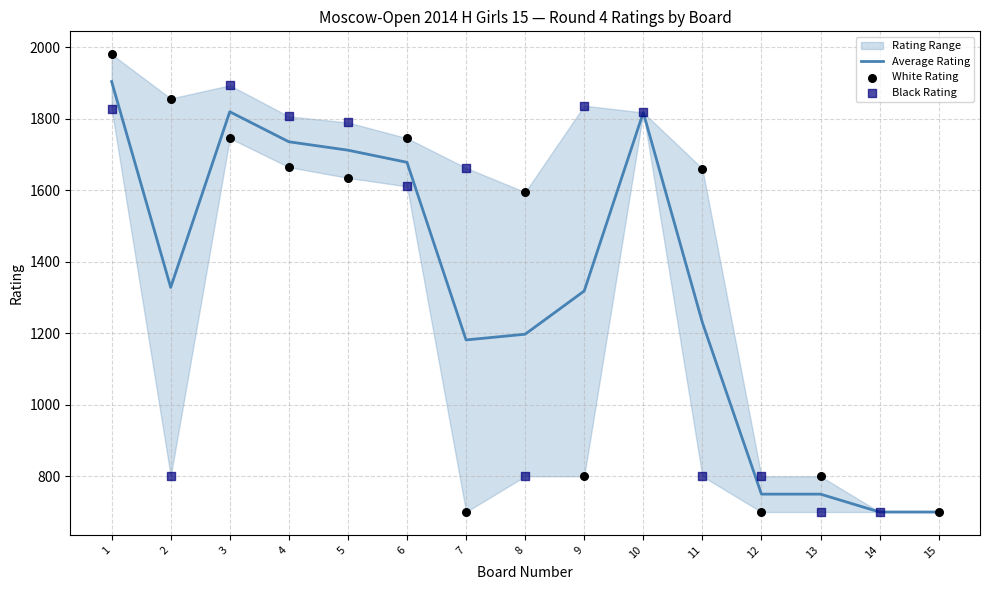

At how many categories does at least one series exceed 1474?

11